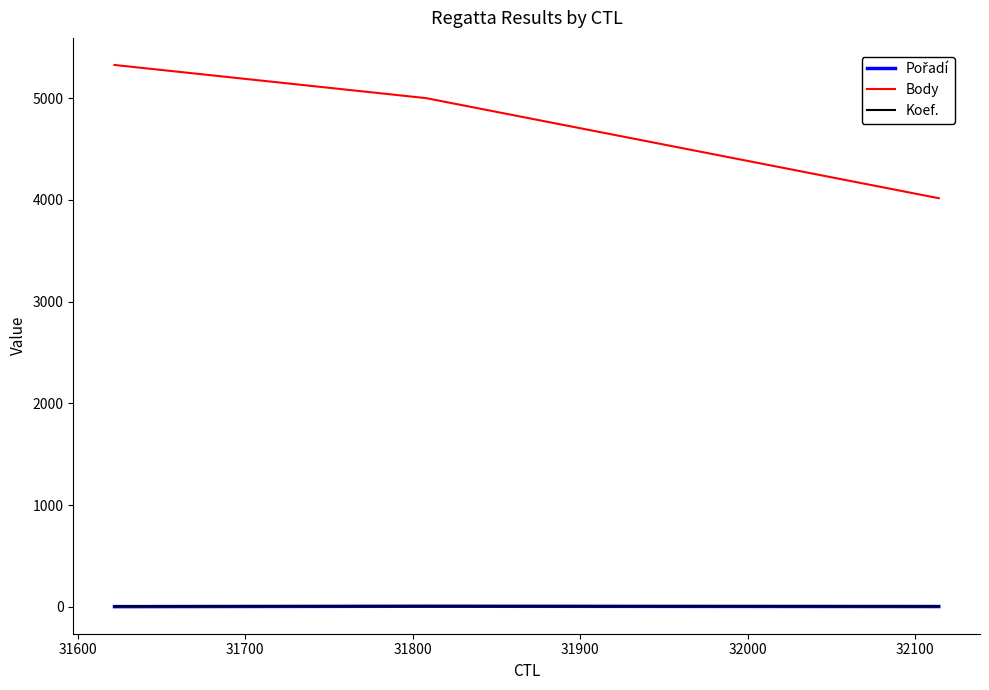

At how many categories does at least one series exceed 3782?

3